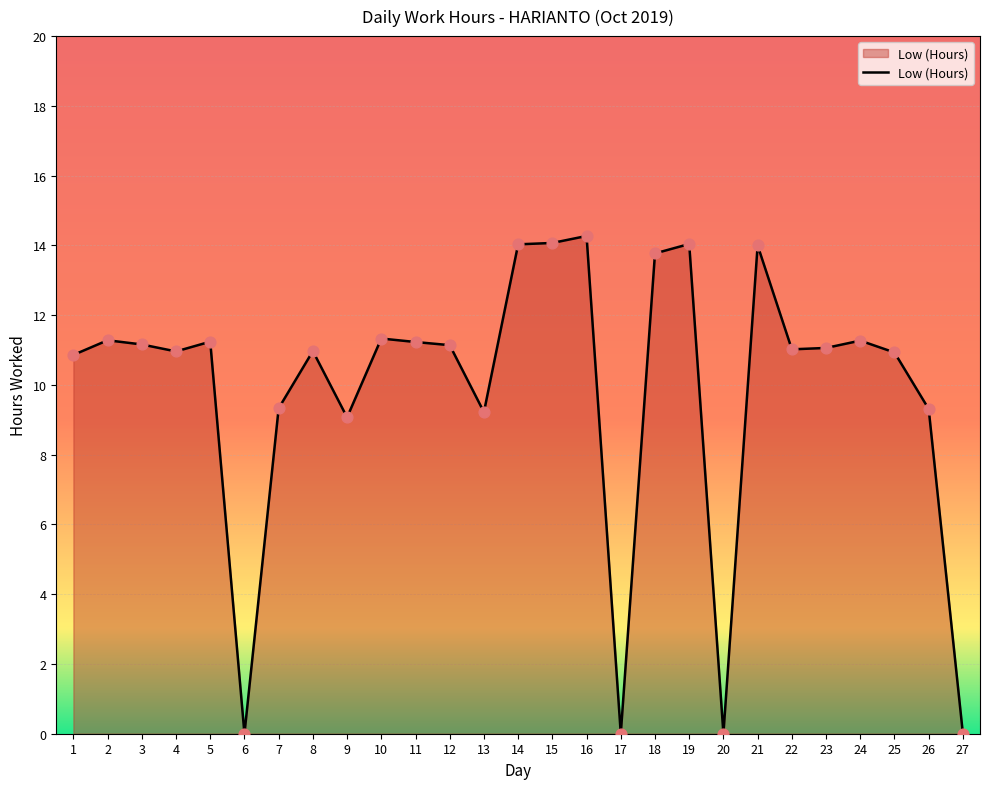

Approximately how many times larger is the value at 5 compared to 22?

1.0